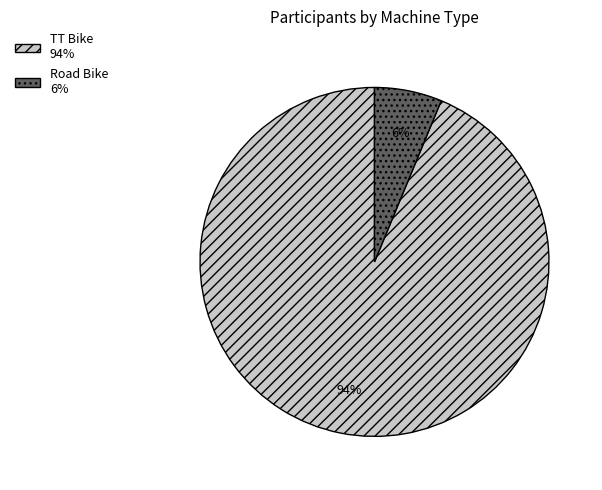

Do Road Bike and TT Bike together represent more than half of the pie?

Yes